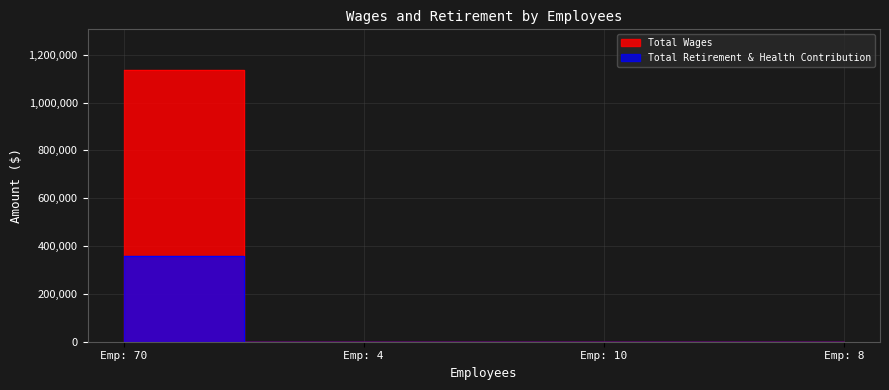

True or false: Total Wages and Total Retirement & Health Contribution cross at least once.

False